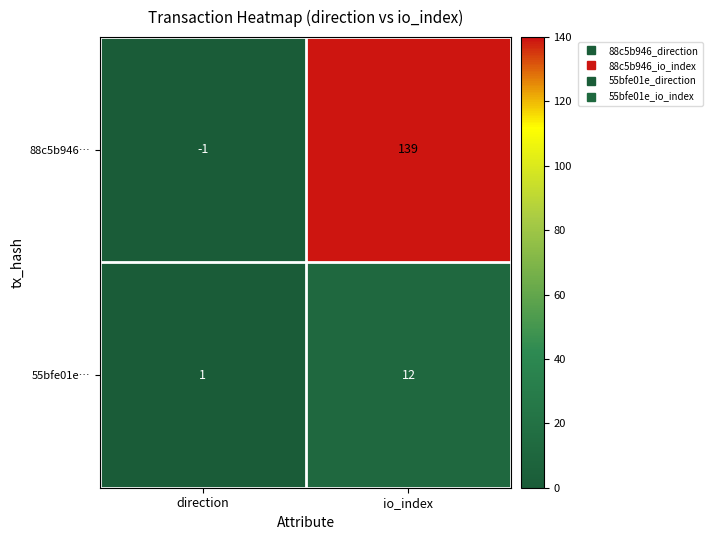

Count the number of categories in the chart.

2